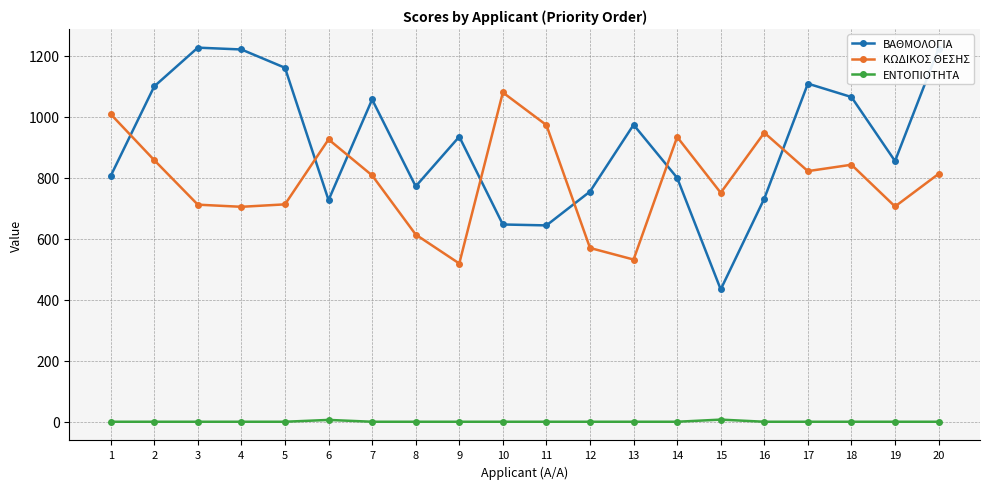

Rank the series at 9 from lowest to highest value.

ΕΝΤΟΠΙΟΤΗΤΑ, ΚΩΔΙΚΟΣ ΘΕΣΗΣ, ΒΑΘΜΟΛΟΓΙΑ